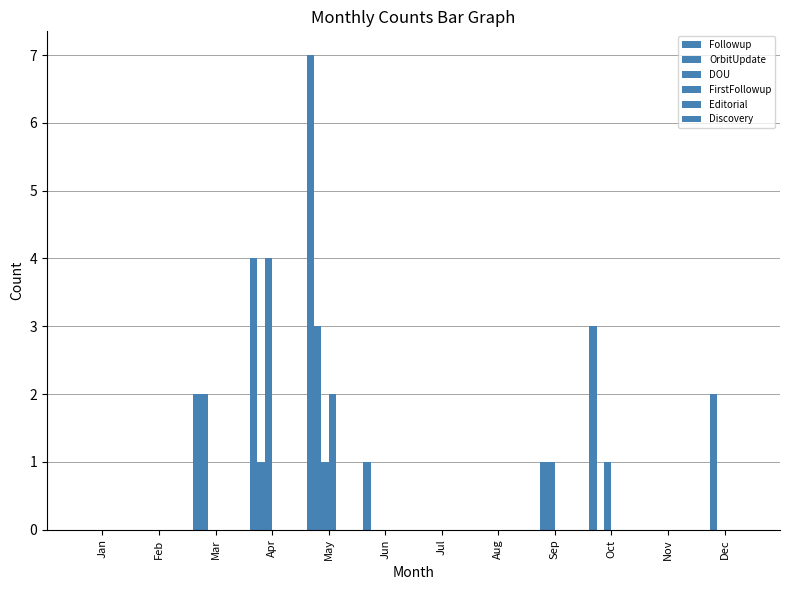

Which series has the widest spread of values?

Followup